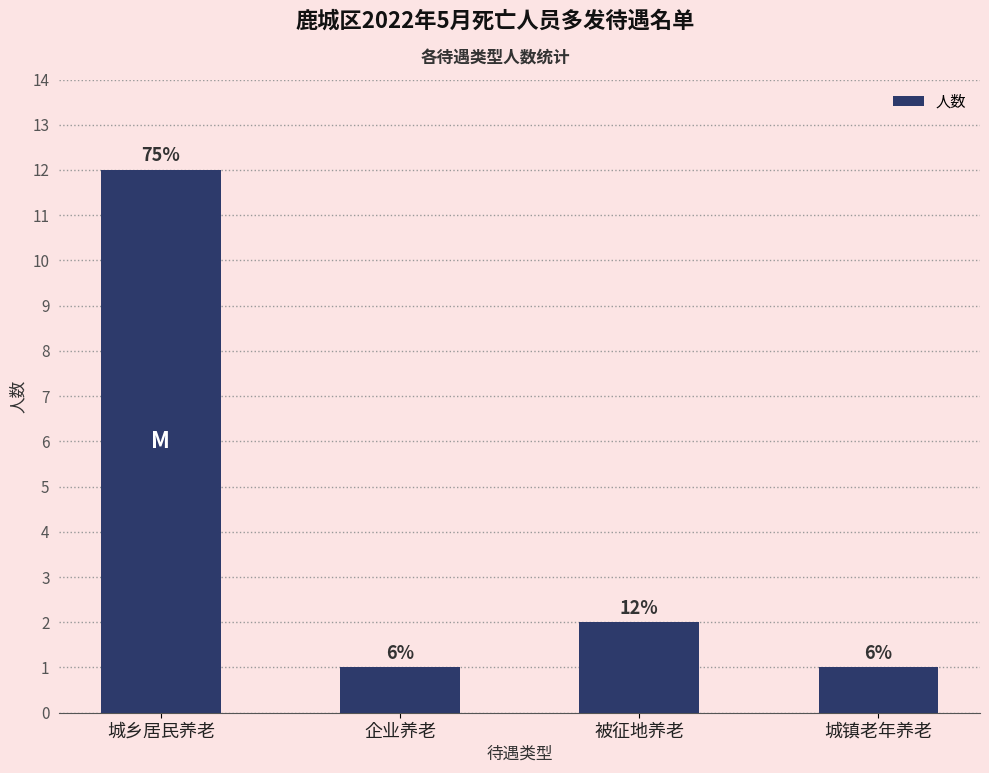

At which category does the chart reach its peak across all series?

城乡居民养老